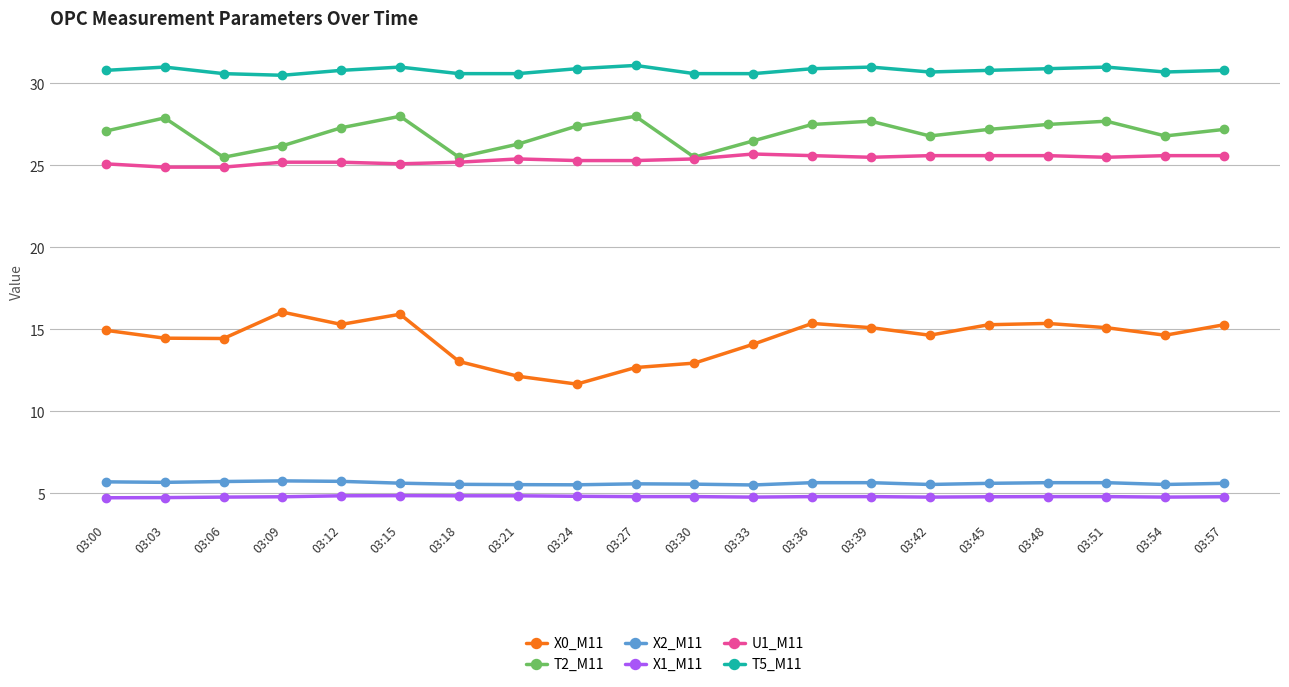

Which series has the largest range (max minus min)?

X0_M11